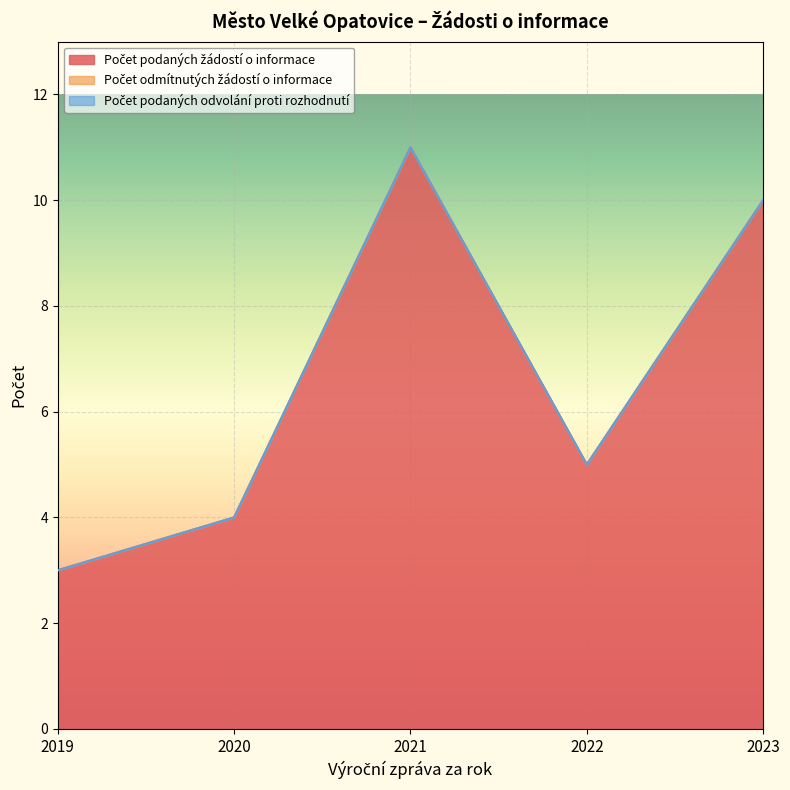

Which label corresponds to the largest value in the chart?

2021